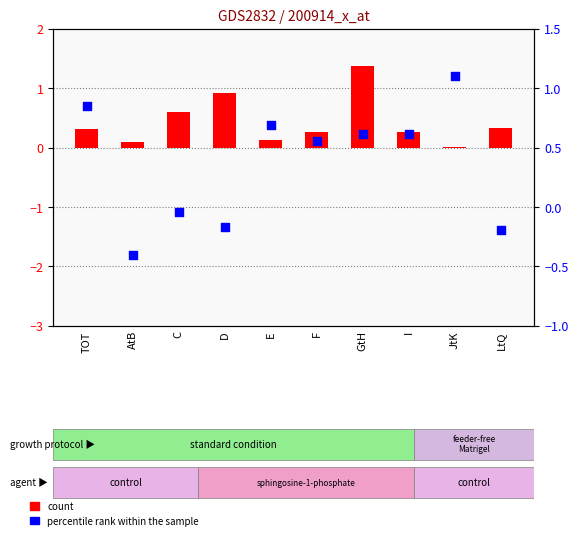

Which series reaches the maximum Y coordinate?

count